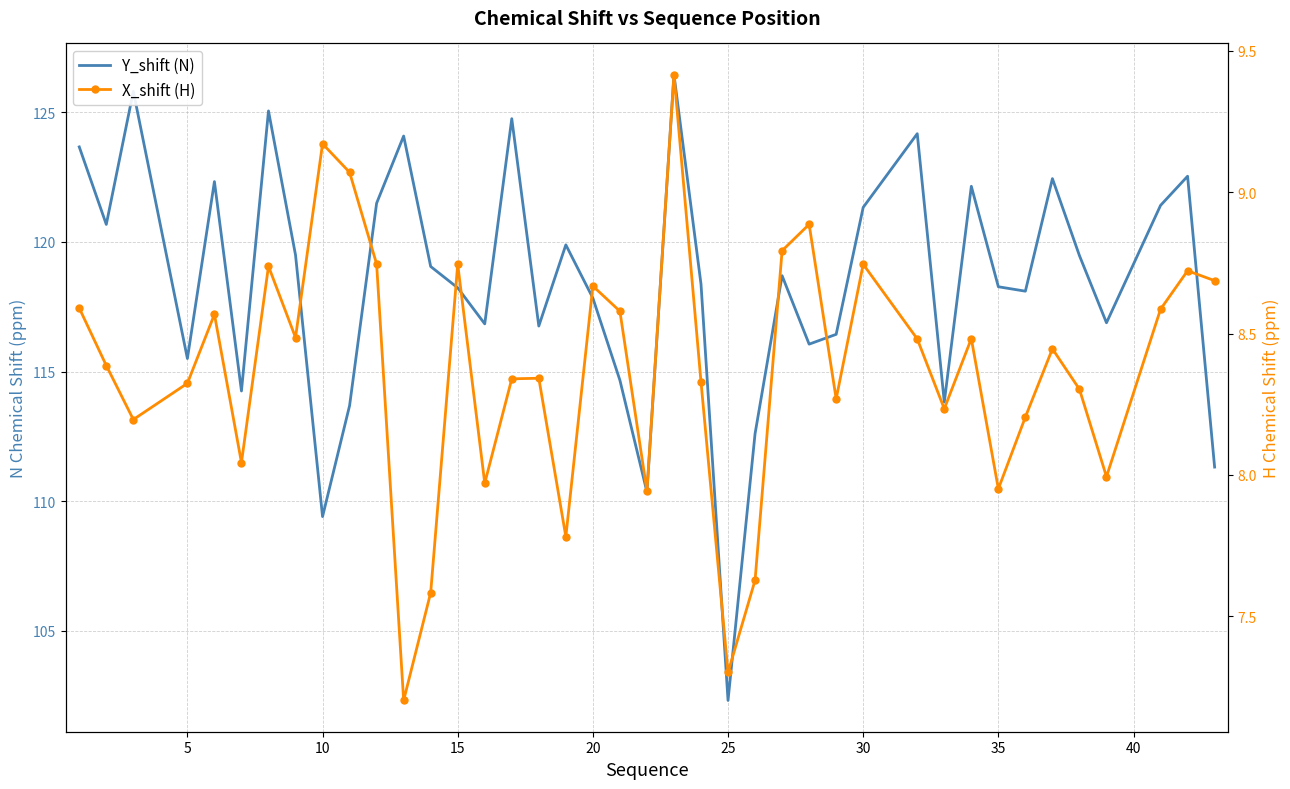

Reading left to right, transcribe all the data shown in this chart.

Y_shift (N): 123.7	120.7	125.8	115.5	122.3	114.3	125.1	119.5	109.4	113.7	121.5	124.1	119.1	118.2	116.8	124.8	116.8	119.9	117.8	114.7	110.4	126.5	118.4	102.3	112.6	118.7	116.1	116.4	121.3	124.2	113.8	122.1	118.3	118.1	122.4	119.5	116.9	121.4	122.5	111.3
X_shift (H): 8.6	8.4	8.2	8.3	8.6	8.0	8.7	8.5	9.2	9.1	8.7	7.2	7.6	8.7	8.0	8.3	8.3	7.8	8.7	8.6	7.9	9.4	8.3	7.3	7.6	8.8	8.9	8.3	8.7	8.5	8.2	8.5	8.0	8.2	8.4	8.3	8.0	8.6	8.7	8.7